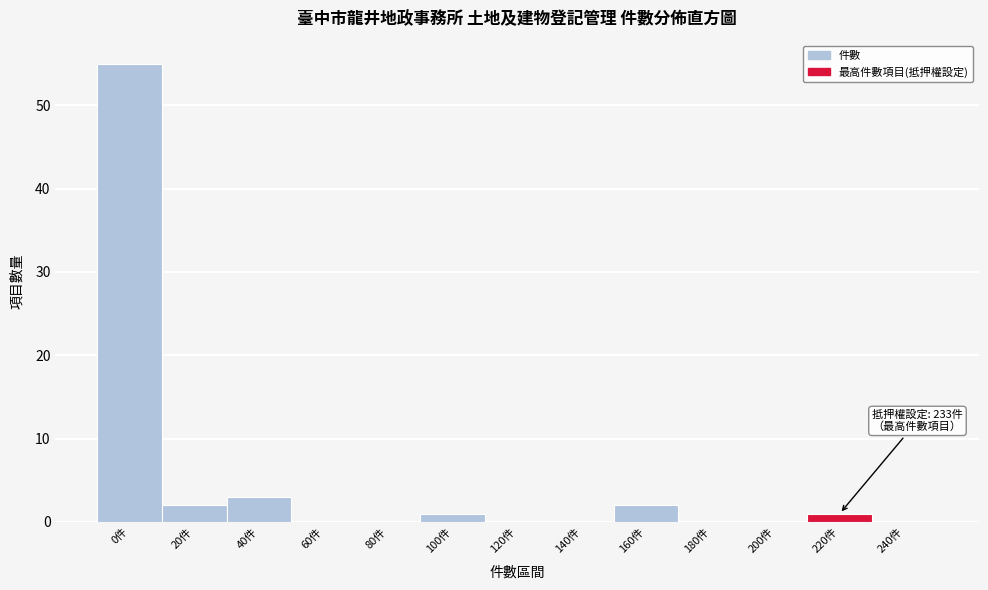

Reading left to right, list all the values displayed in this chart.

0件=55	20件=2	40件=3	60件=0	80件=0	100件=1	120件=0	140件=0	160件=2	180件=0	200件=0	220件=1	240件=0